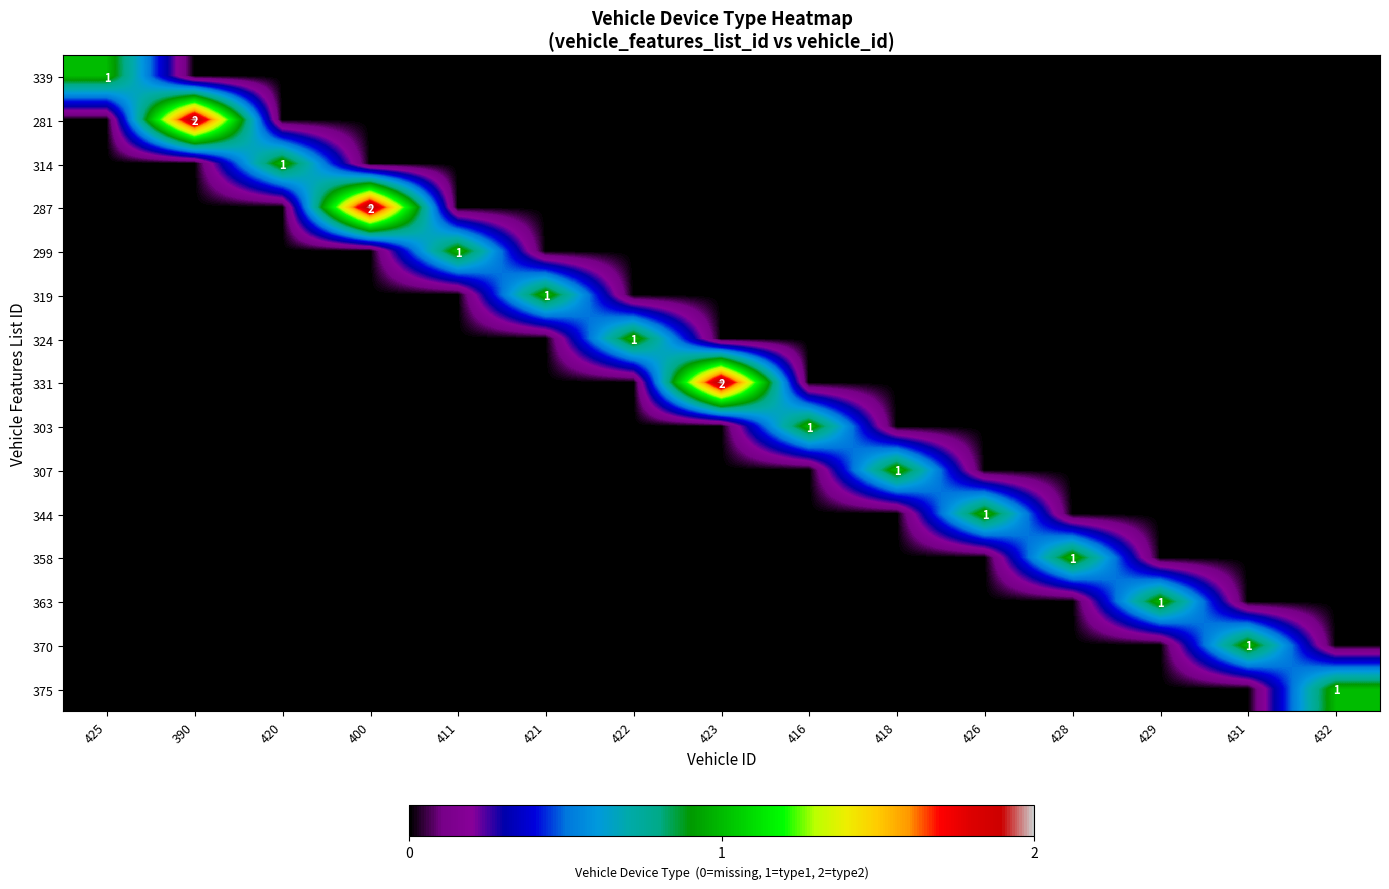

What is the difference between the highest and lowest values at 420?

1